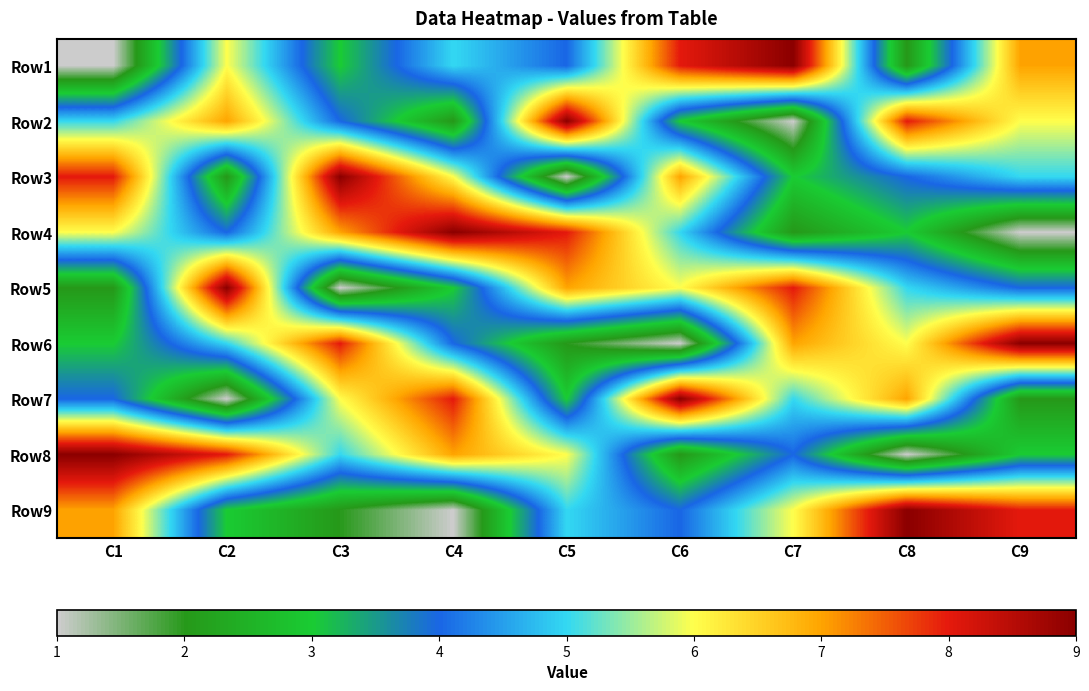

What is the greatest value displayed?

9